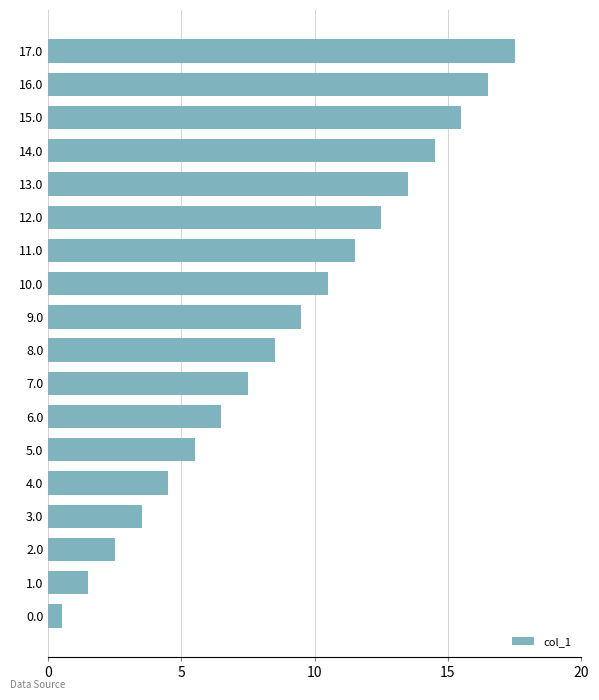

Reading bottom to top, what are all the values shown in this chart?

0.0=0.5	1.0=1.5	2.0=2.5	3.0=3.5	4.0=4.5	5.0=5.5	6.0=6.5	7.0=7.5	8.0=8.5	9.0=9.5	10.0=10.5	11.0=11.5	12.0=12.5	13.0=13.5	14.0=14.5	15.0=15.5	16.0=16.5	17.0=17.5